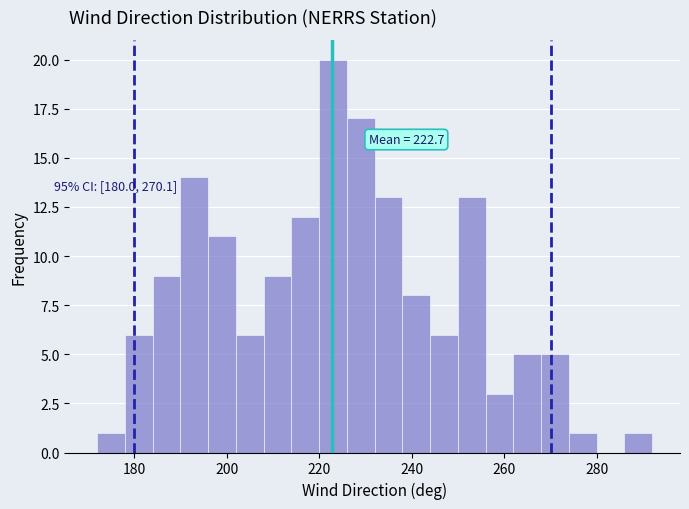

Around what value on the x-axis is the tallest bar? Give the approximate position of its centre, as read against the axis.

224